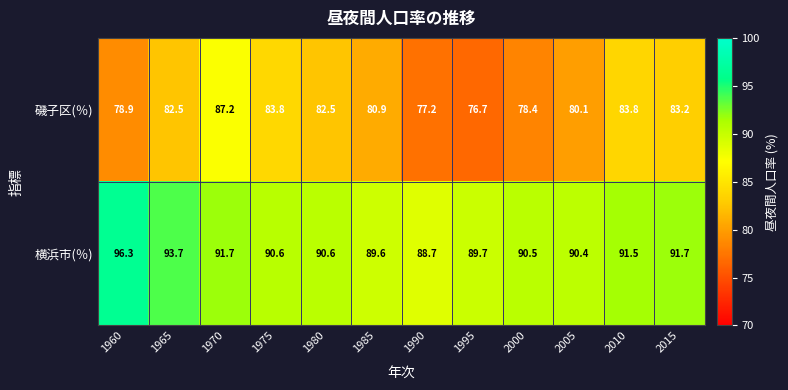

Which label corresponds to the smallest value in the chart?

1995